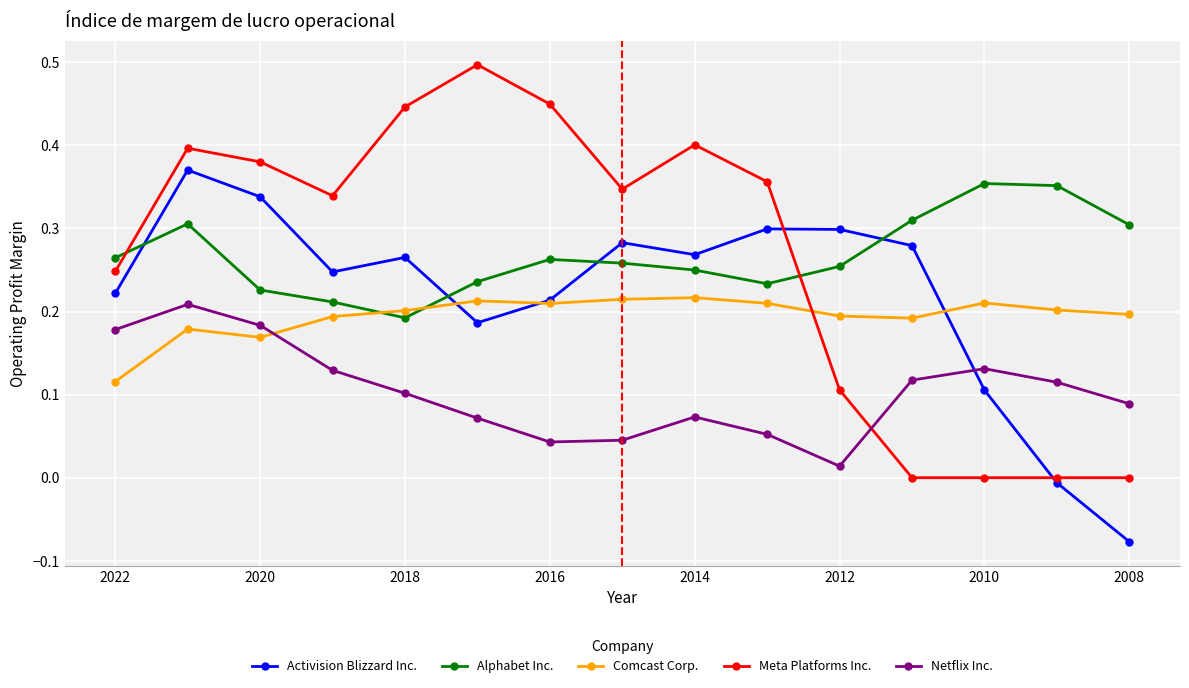

True or false: Alphabet Inc. has a value of 0.5 at 11.

False